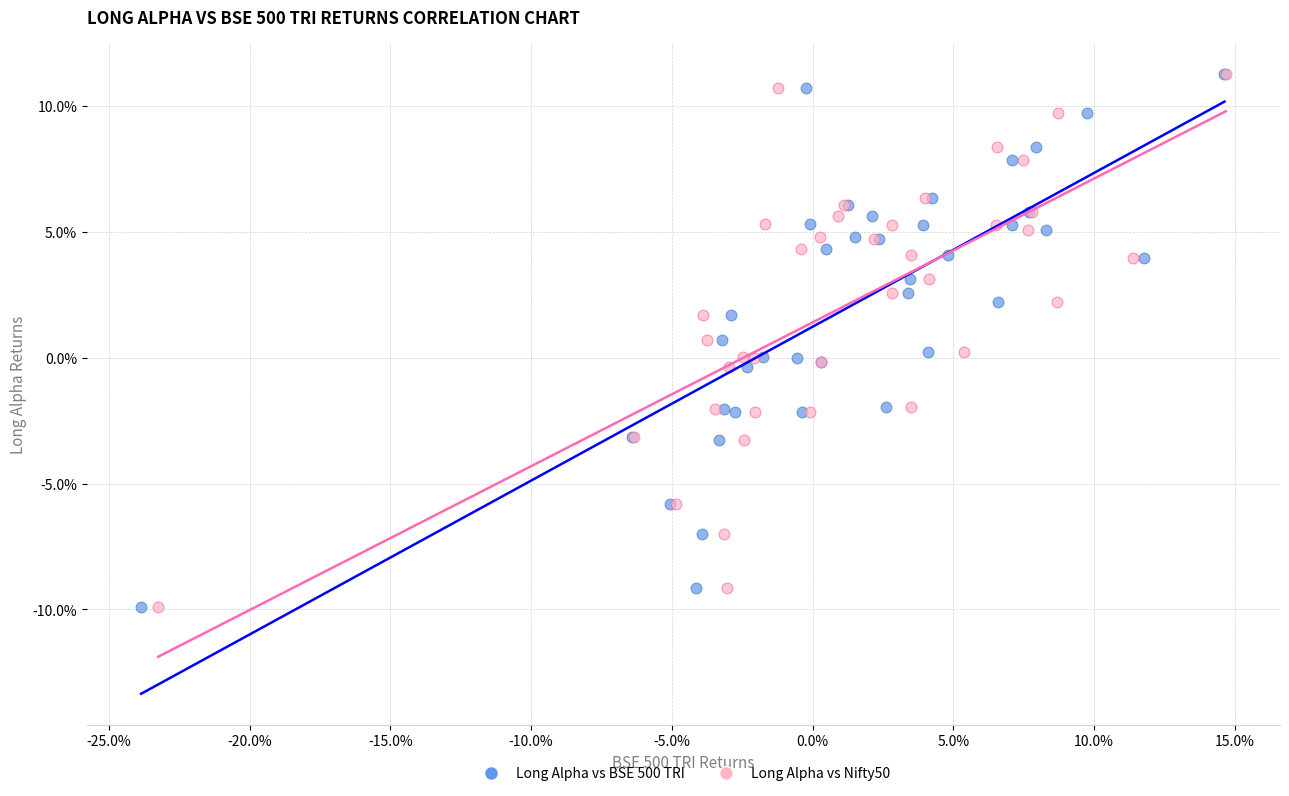

What are all the series names shown in the legend?

Long Alpha vs BSE 500 TRI, Long Alpha vs Nifty50